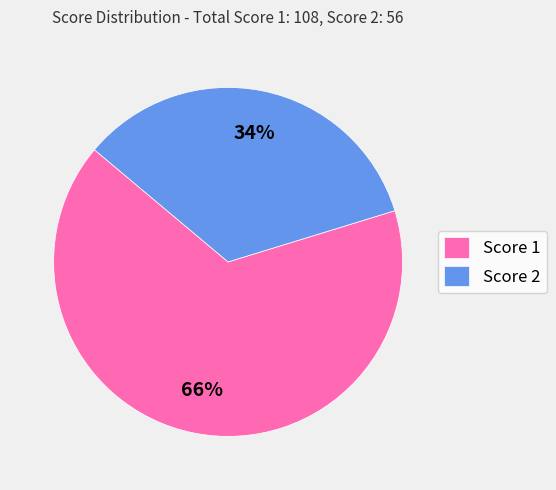

Which category has the biggest portion of the pie?

Score 1